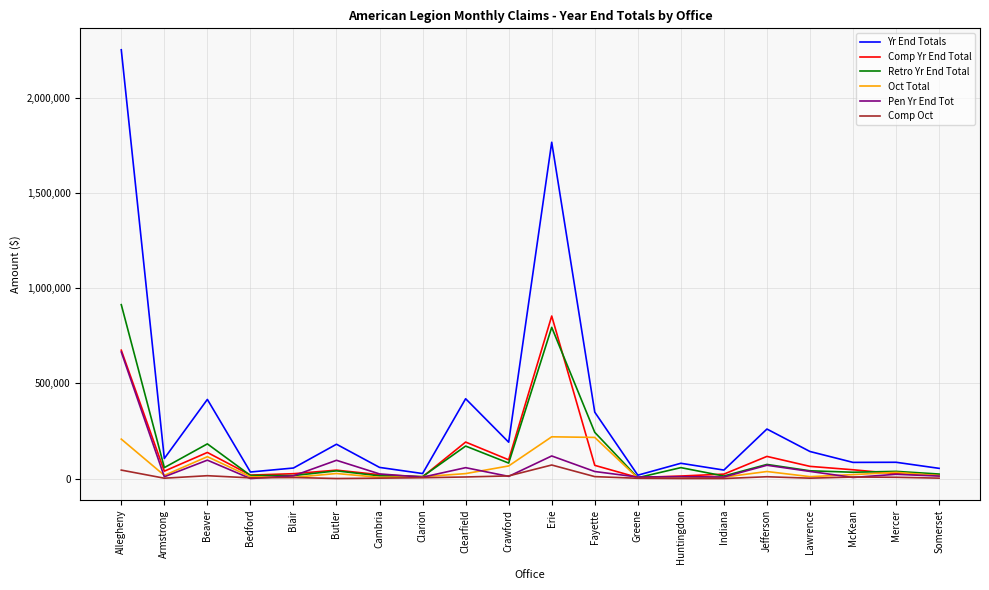

What is the sum of the Oct Total values at Butler and Bedford?

35839